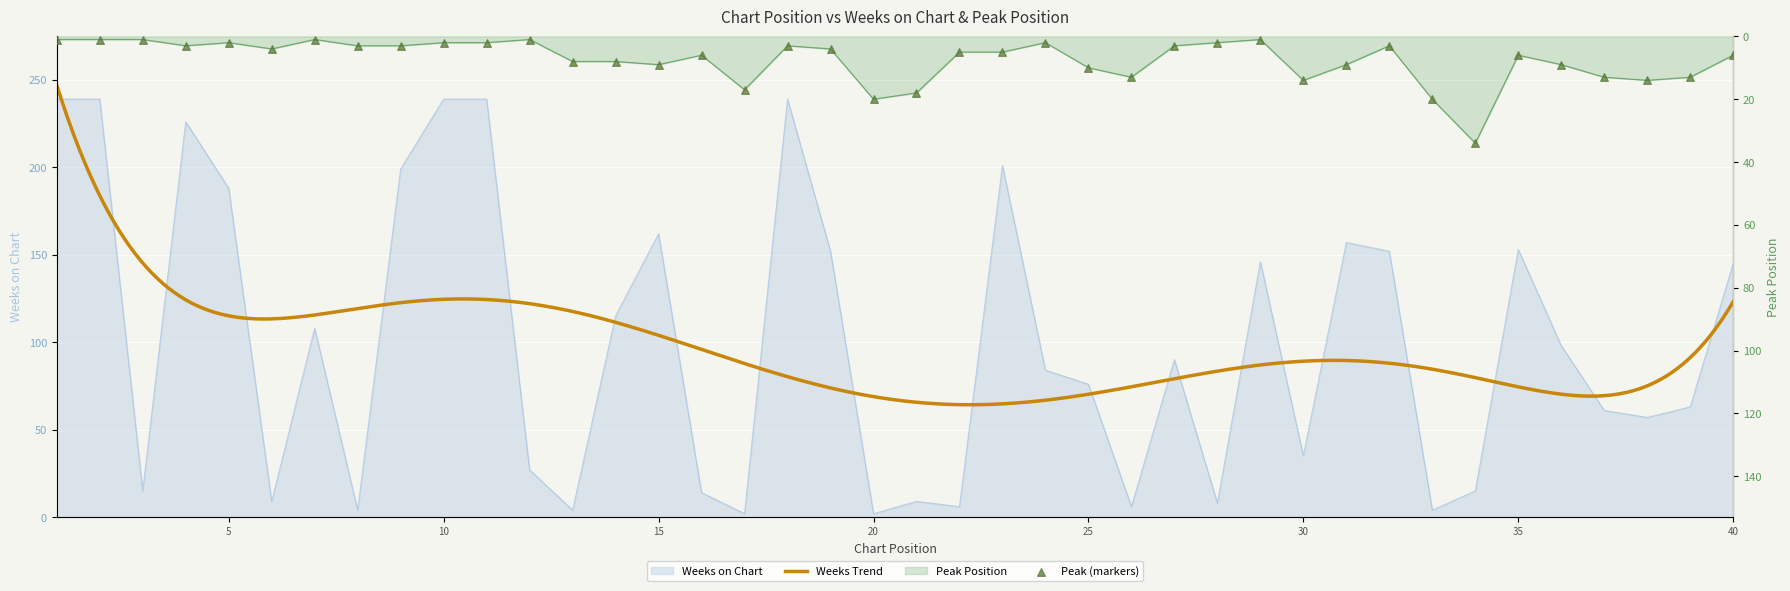

Which series reaches the minimum Y coordinate?

Peak Position